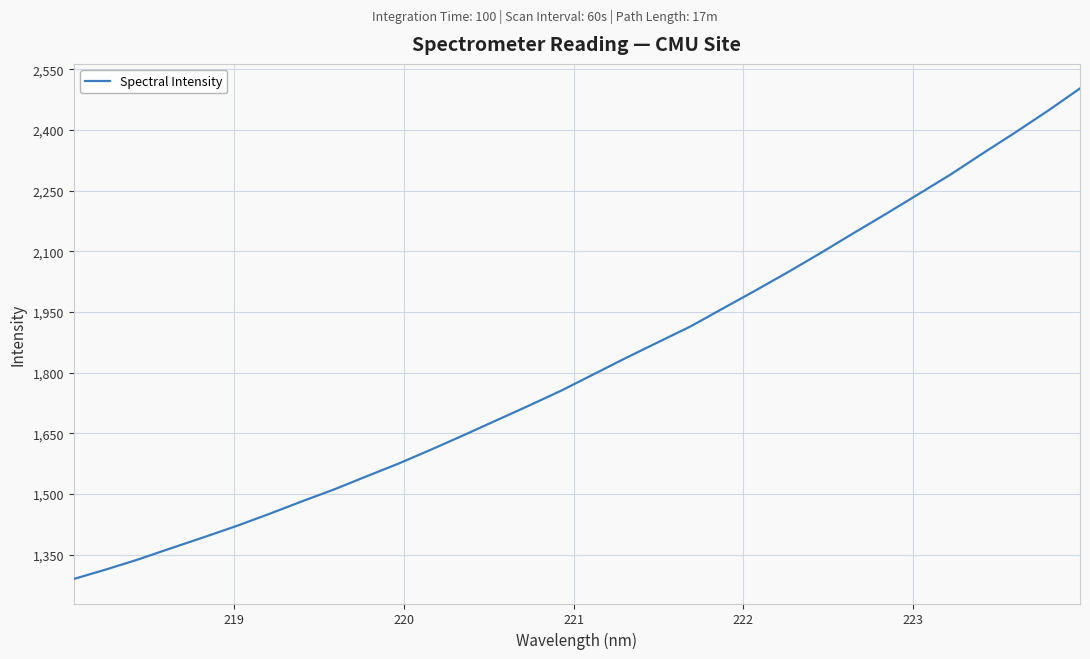

What is the difference between the maximum and minimum values?

1212.9